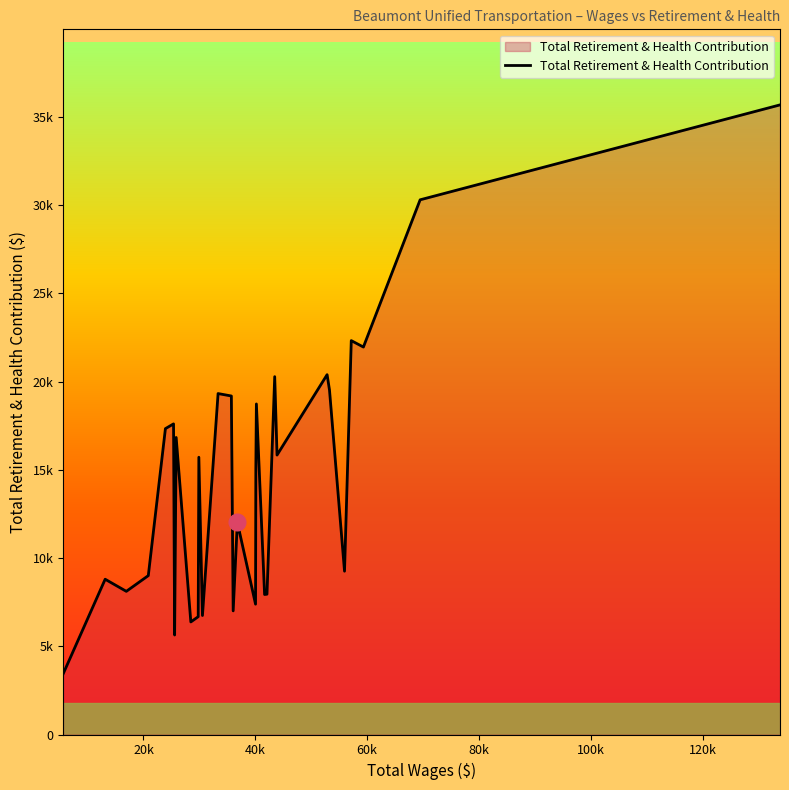

Reading left to right, transcribe all the data shown in this chart.

3437	8800	8114	9005	17336	17605	5639	16836	6380	6677	15714	6744	19324	19186	7007	12029	7387	15068	18735	7936	7953	20282	15838	20395	19524	9256	22325	21960	30305	35685